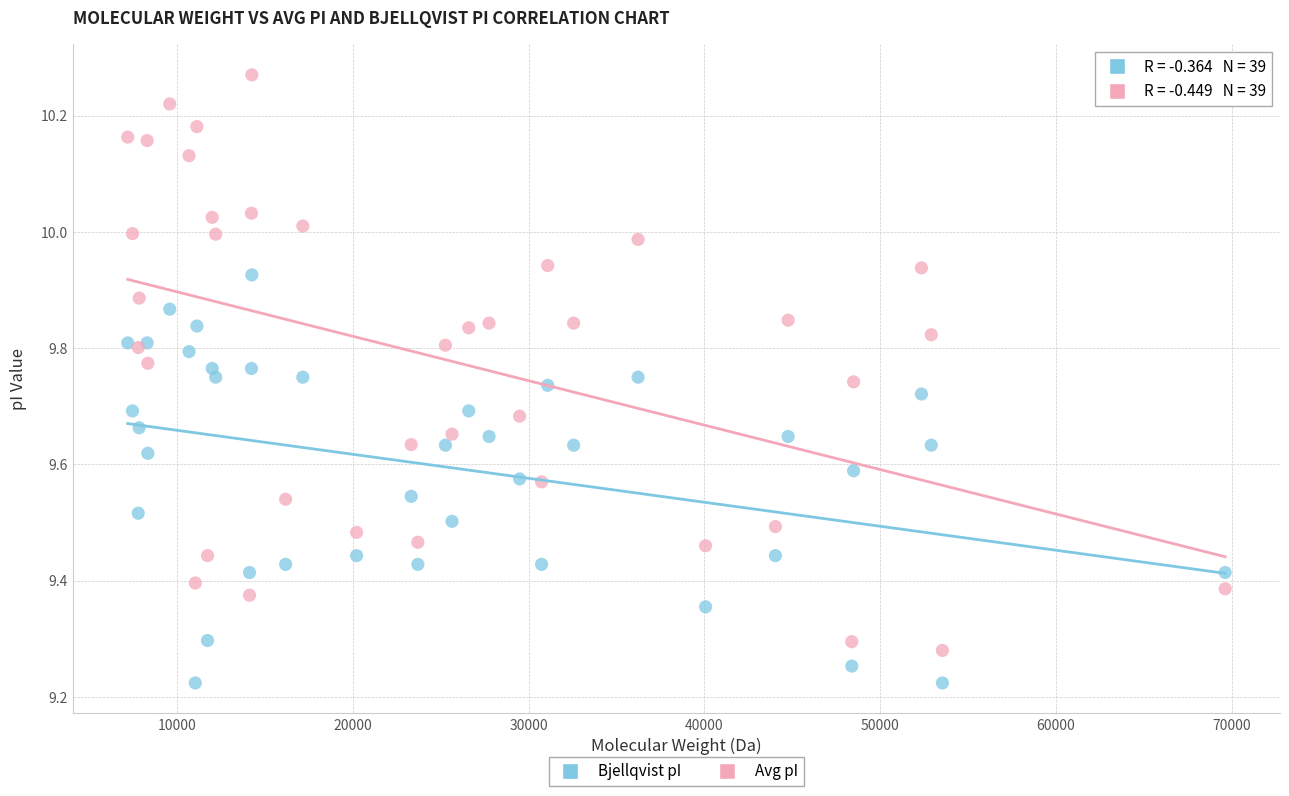

What are all the series names shown in the legend?

Bjellqvist pI, Avg pI